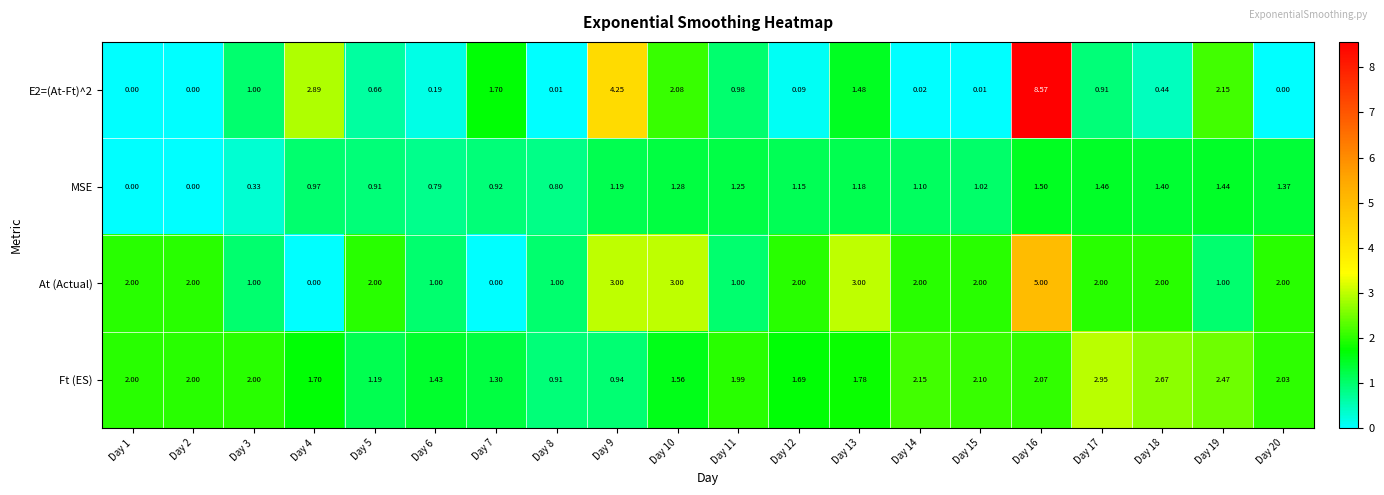

Which series has the widest spread of values?

E2=(At-Ft)^2